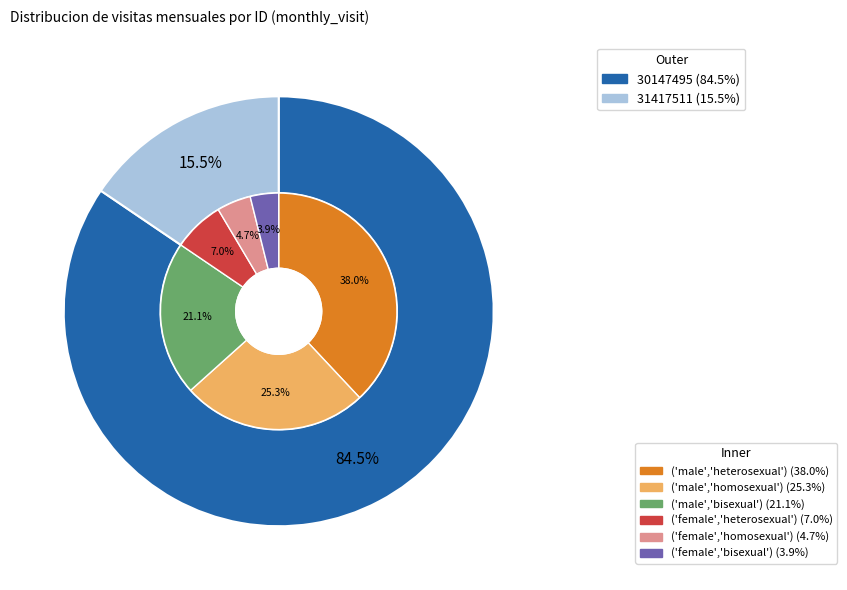

Which slice is the smallest?

31417511